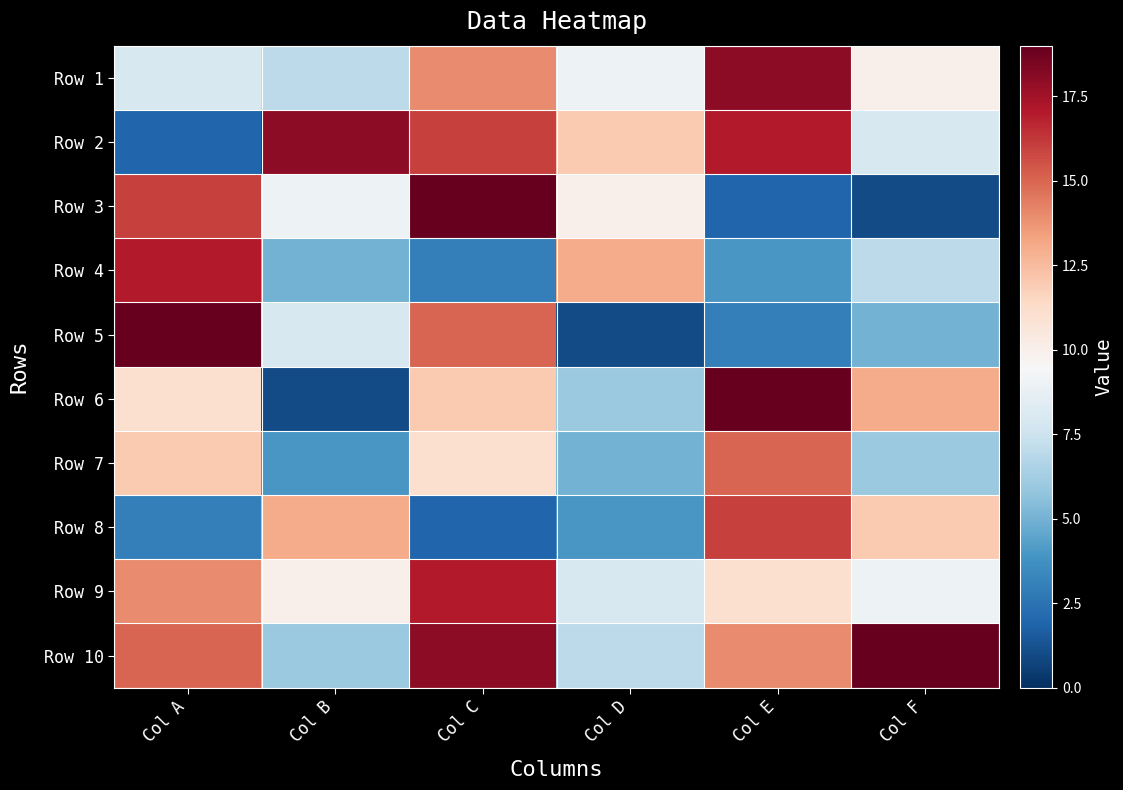

What is the total value across all series at Col C?

127